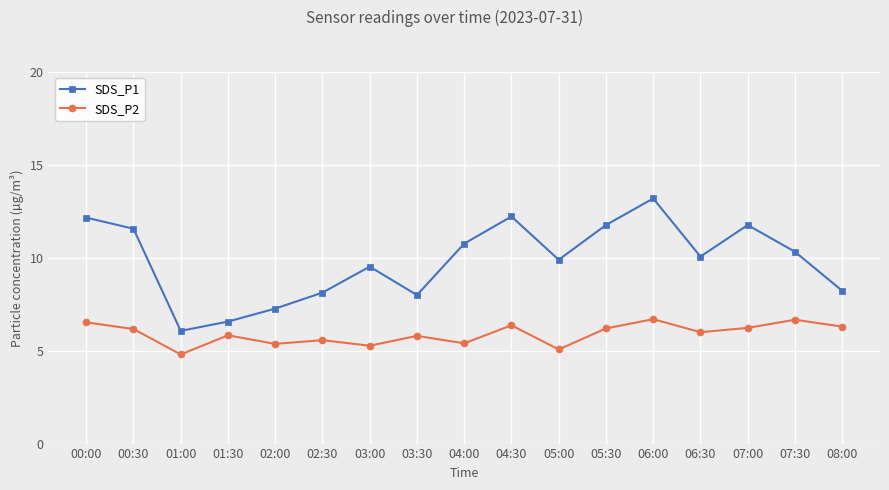

What is the maximum value for SDS_P1?

13.2